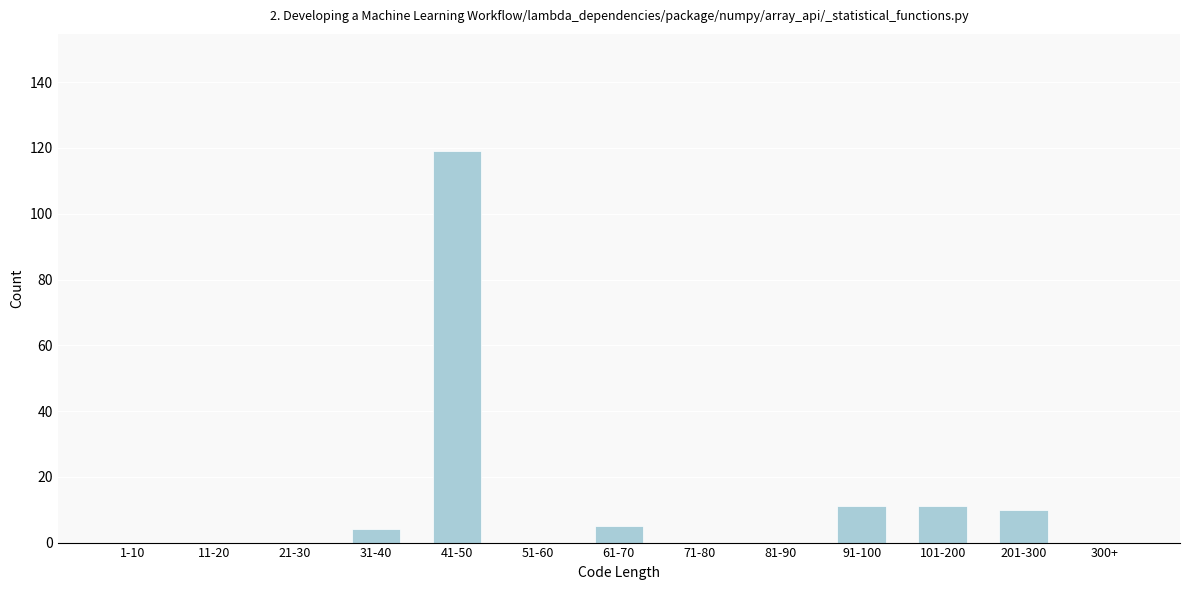

Reading left to right, transcribe all the data shown in this chart.

1-10=0	11-20=0	21-30=0	31-40=4	41-50=119	51-60=0	61-70=5	71-80=0	81-90=0	91-100=11	101-200=11	201-300=10	300+=0